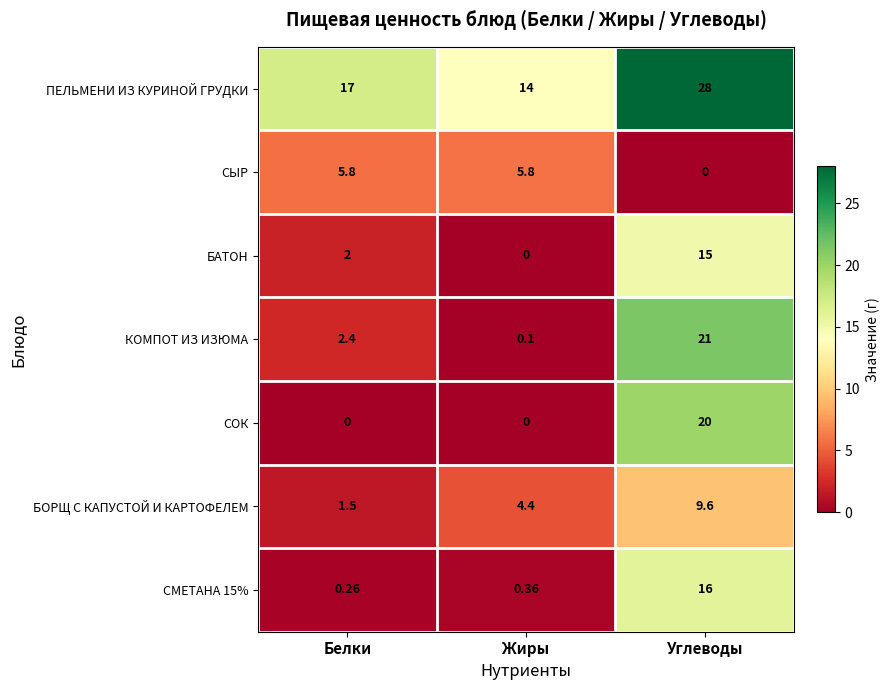

What is the total value across all series at Белки?

29.0